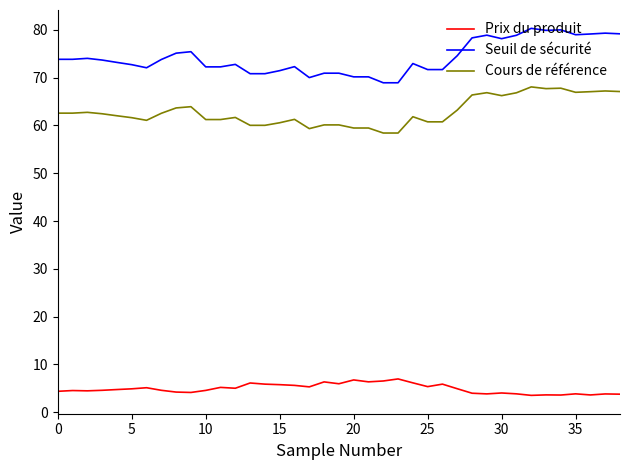

What is the maximum value for Seuil de sécurité?

80.3